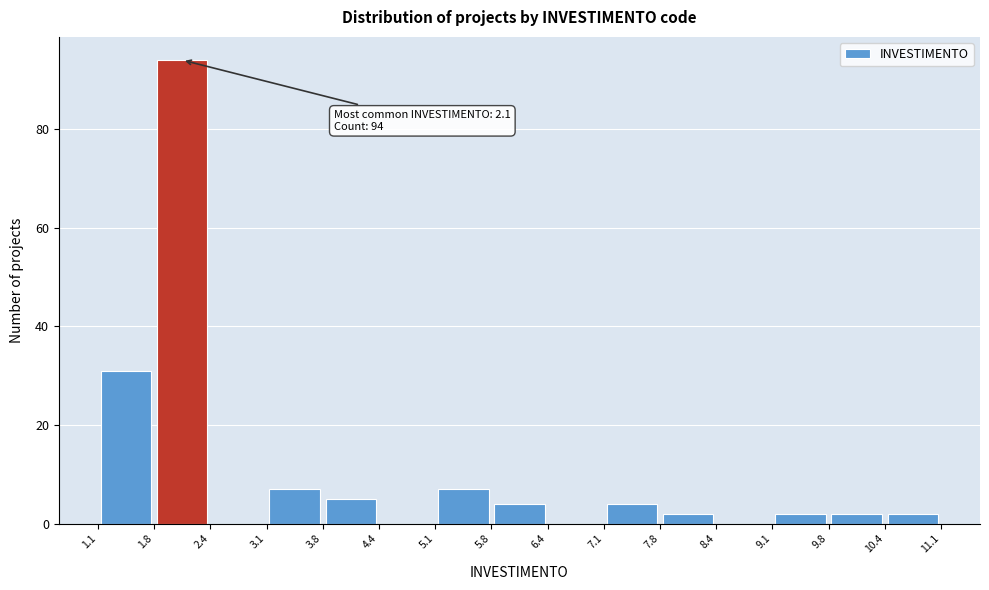

Which range on the x-axis has the tallest bar?

1.8 to 2.4